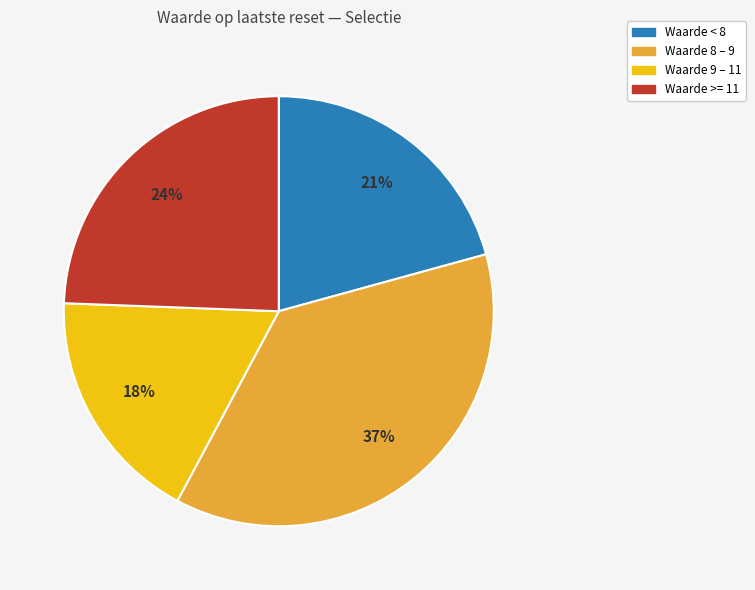

Which slice is the smallest?

Waarde 9 – 11